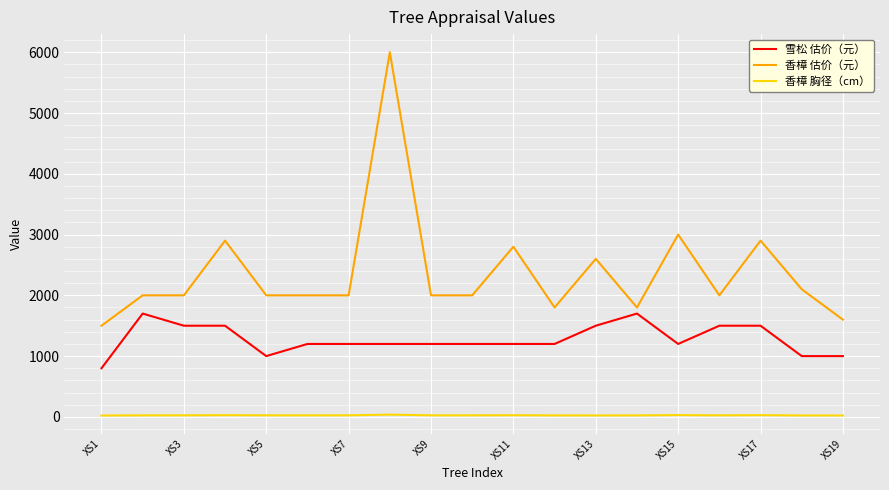

Which series has the largest total across all categories?

香樟 估价（元）